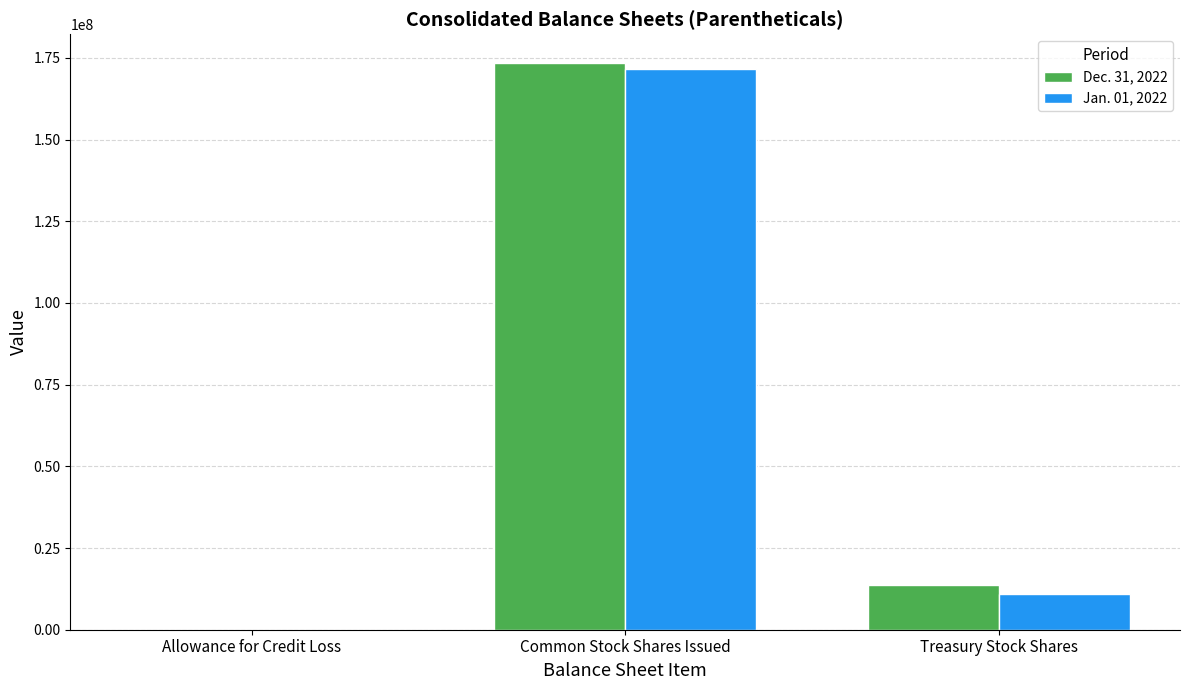

Are the bars grouped side by side (vs. stacked)?

Yes